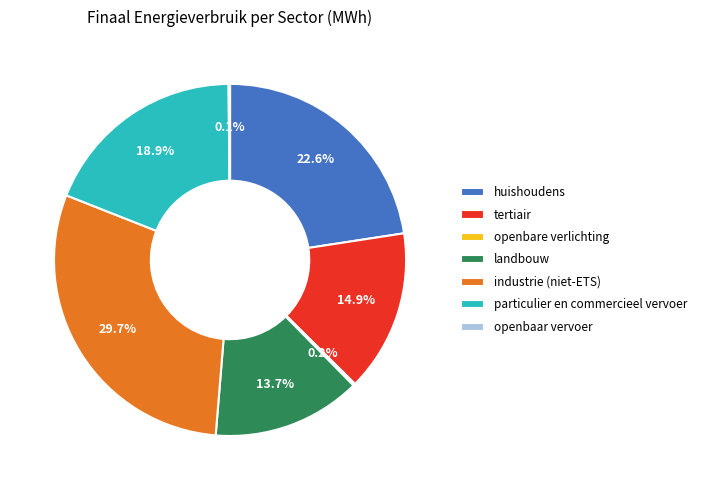

Is it true that particulier en commercieel vervoer is 19% of the pie?

True